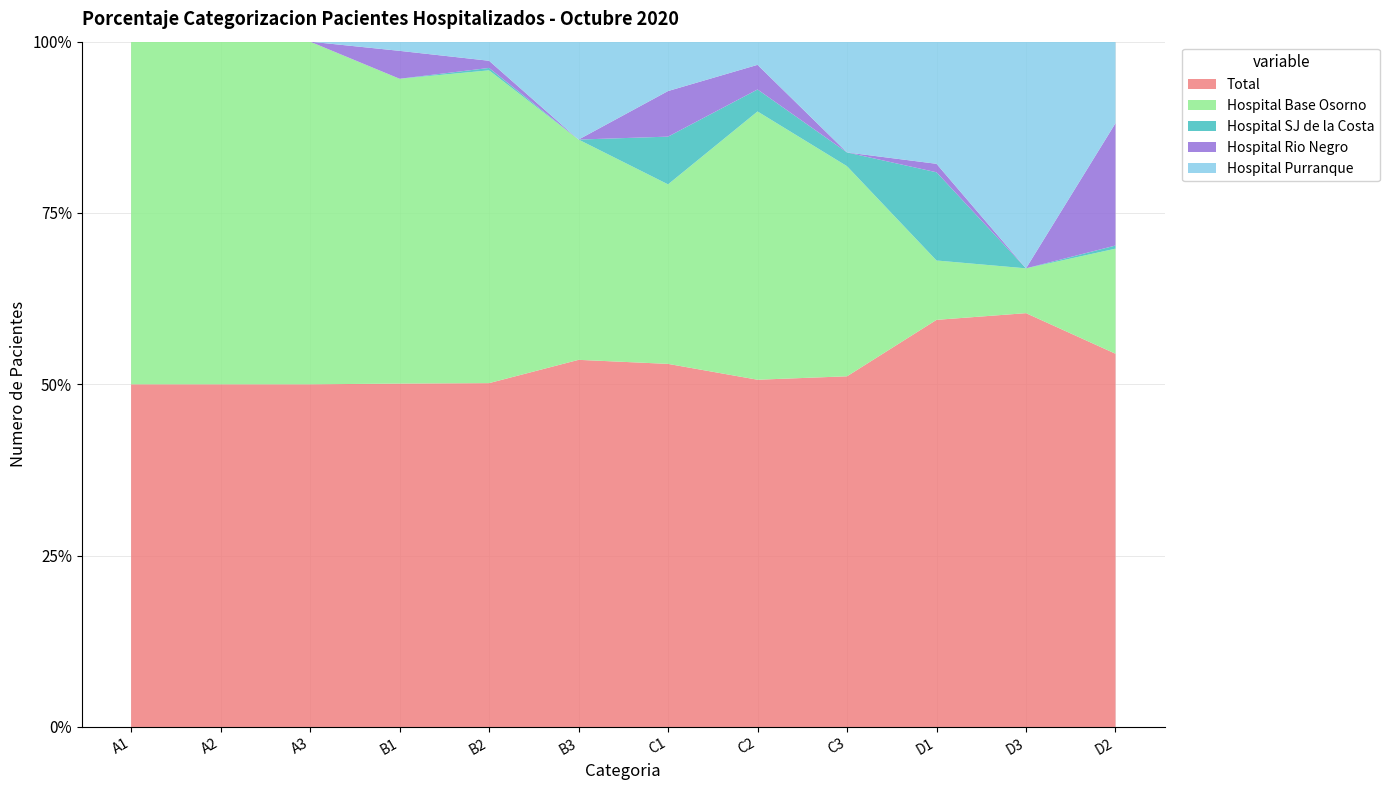

Reading left to right, what are all the values shown in this chart?

Total: 410	14	8	935	144	15	1537	1438	459	240	157	238
Hospital Base Osorno: 410	14	8	830	131	9	760	1111	275	35	17	67
Hospital SJ de la Costa: 0	0	0	0	1	0	202	91	18	52	0	2
Hospital Rio Negro: 0	0	0	76	3	0	193	102	0	5	0	78
Hospital Purranque: 0	0	0	25	8	4	209	96	145	72	86	52